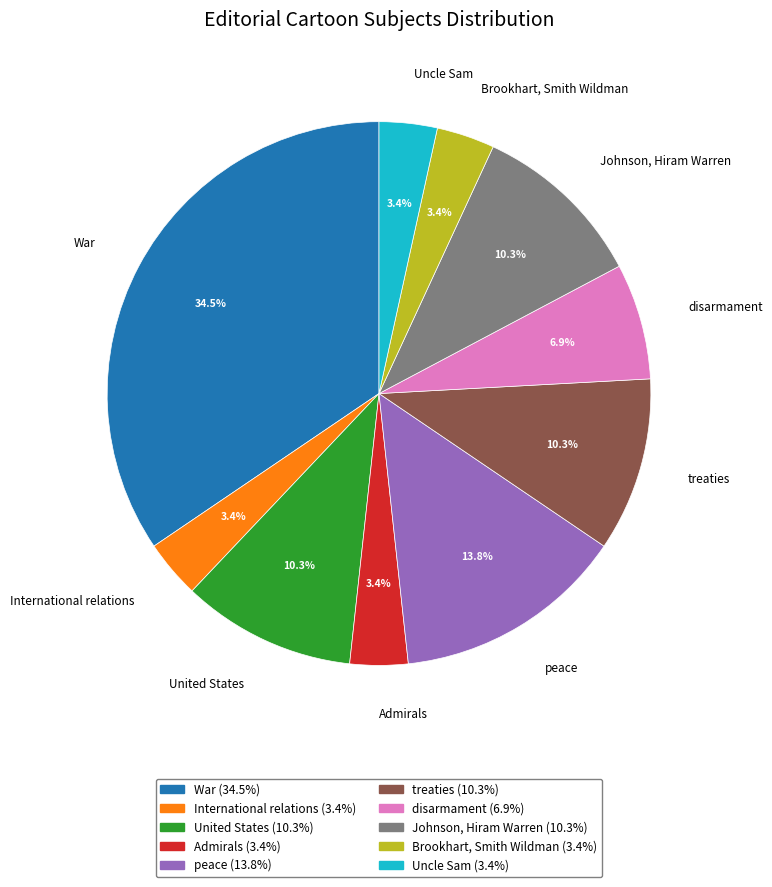

Does peace account for over 50% of the chart?

No